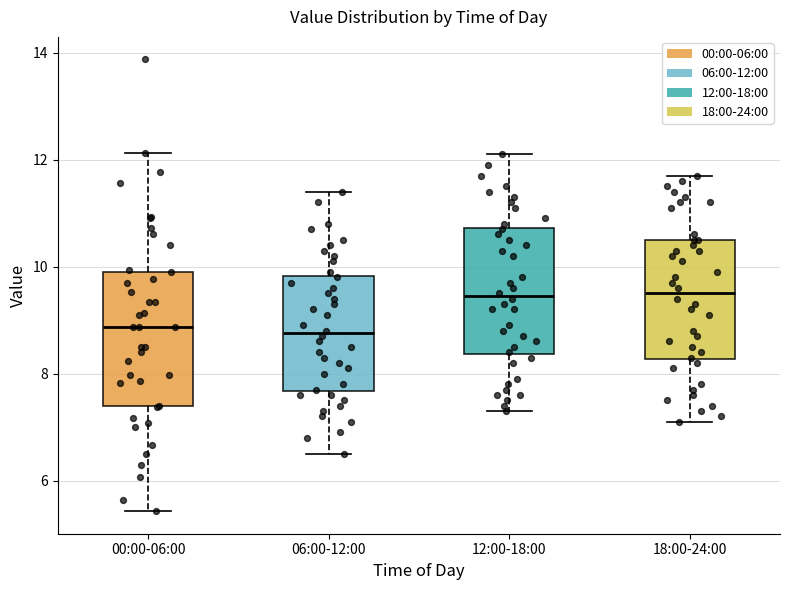

Where does the lower whisker of the box for 18:00-24:00 end on the y-axis? The values are not printed on the chart, so give them approximately, as read against the axis.

7.2